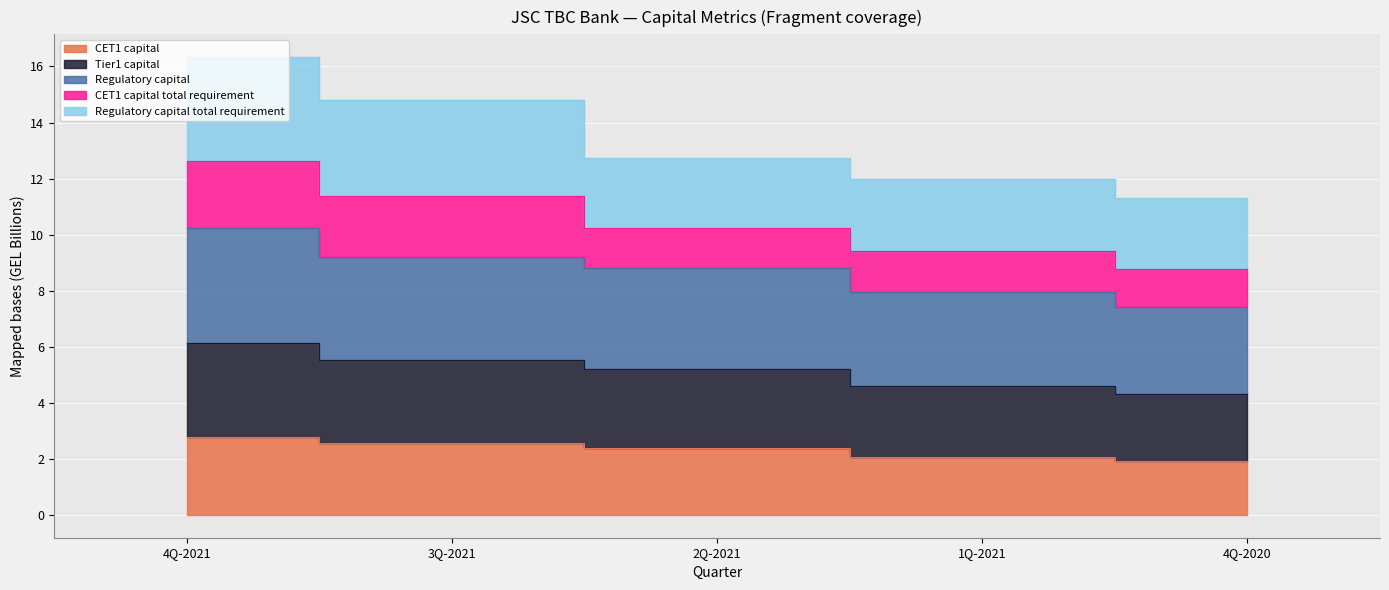

At which label does CET1 capital first exceed 2?

4Q-2021